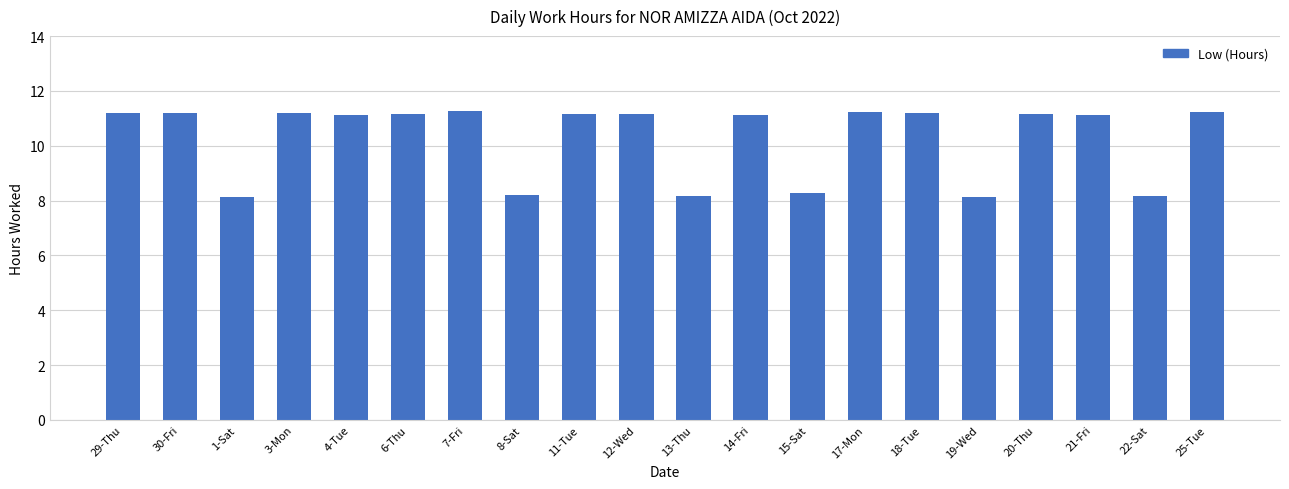

What is the smallest value displayed?

8.1